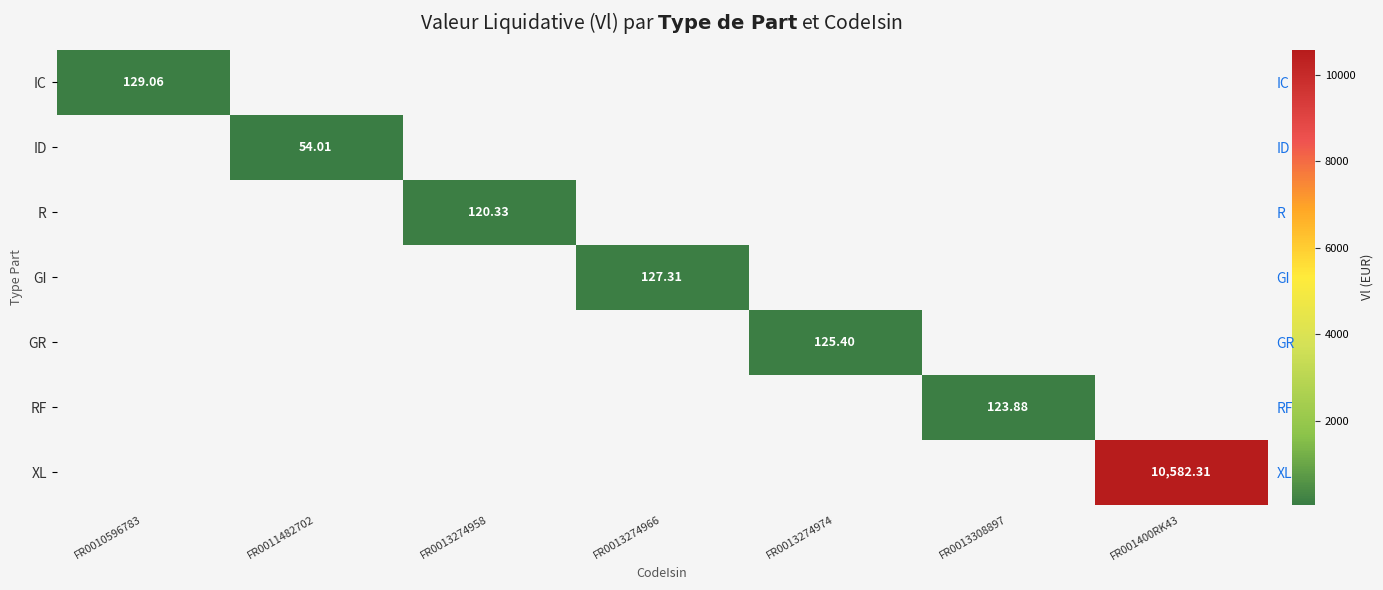

Is the value of GR at FR0011482702 greater than the value of ID at FR0011482702?

No